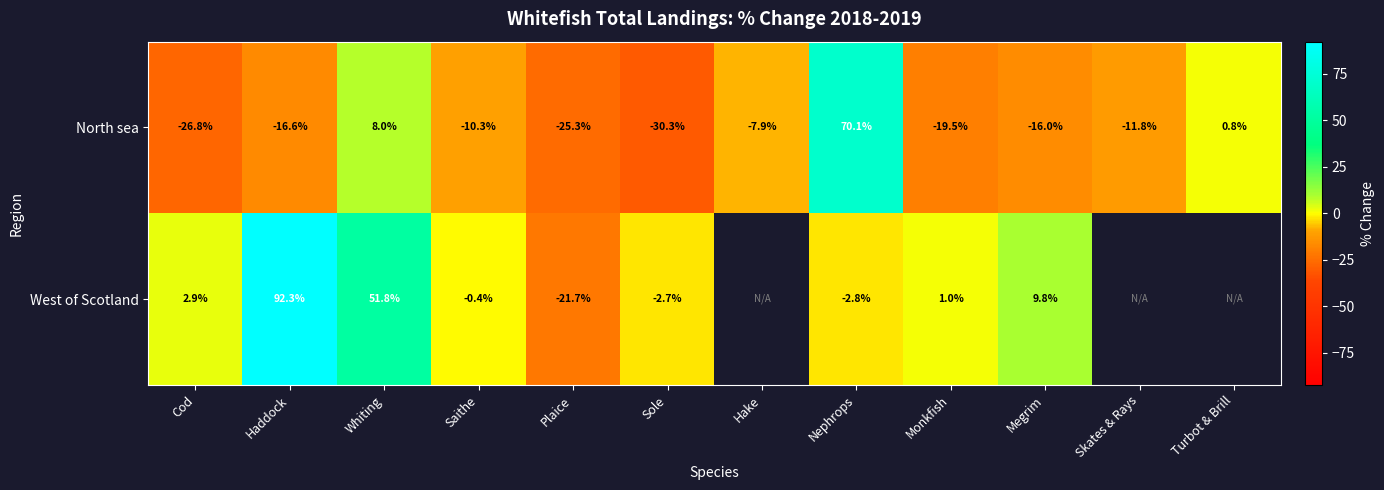

How many values in North sea are below zero?

9